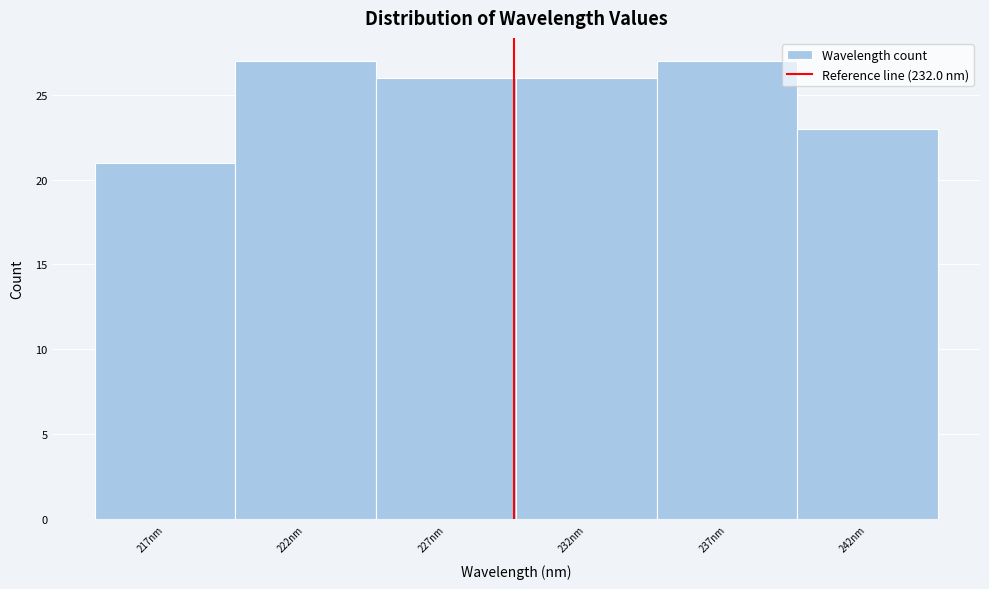

Reading left to right, list all the values displayed in this chart.

21	27	26	26	27	23